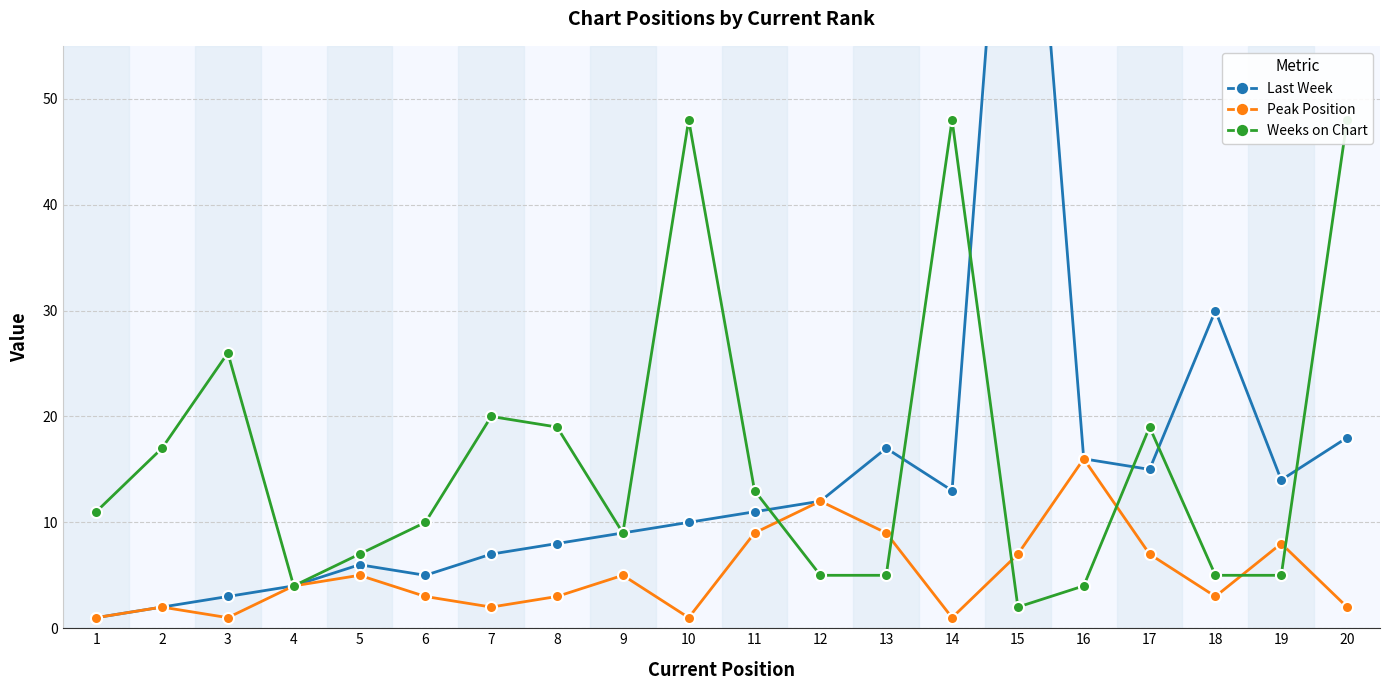

Between 12 and 16, which series saw the biggest shift?

Last Week